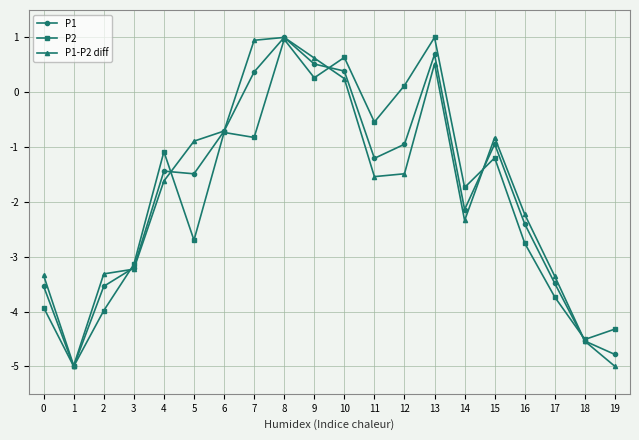

What is the difference between the highest and lowest values at 4?

0.5